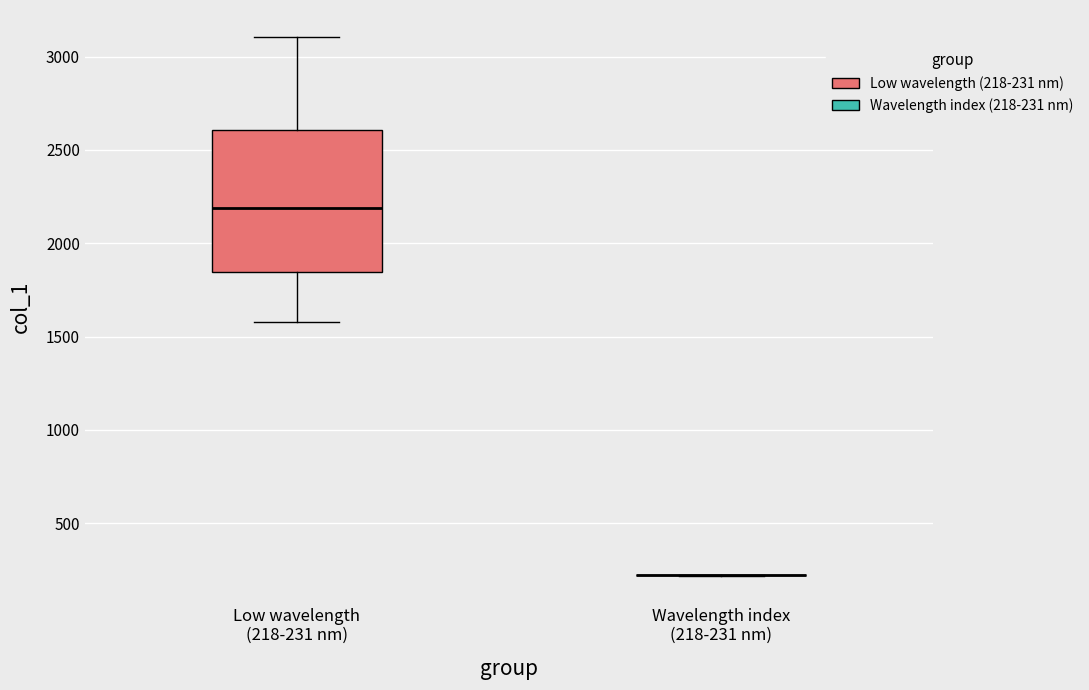

Which box is the tallest, from its lower edge to its upper edge?

Low wavelength (218-231 nm)